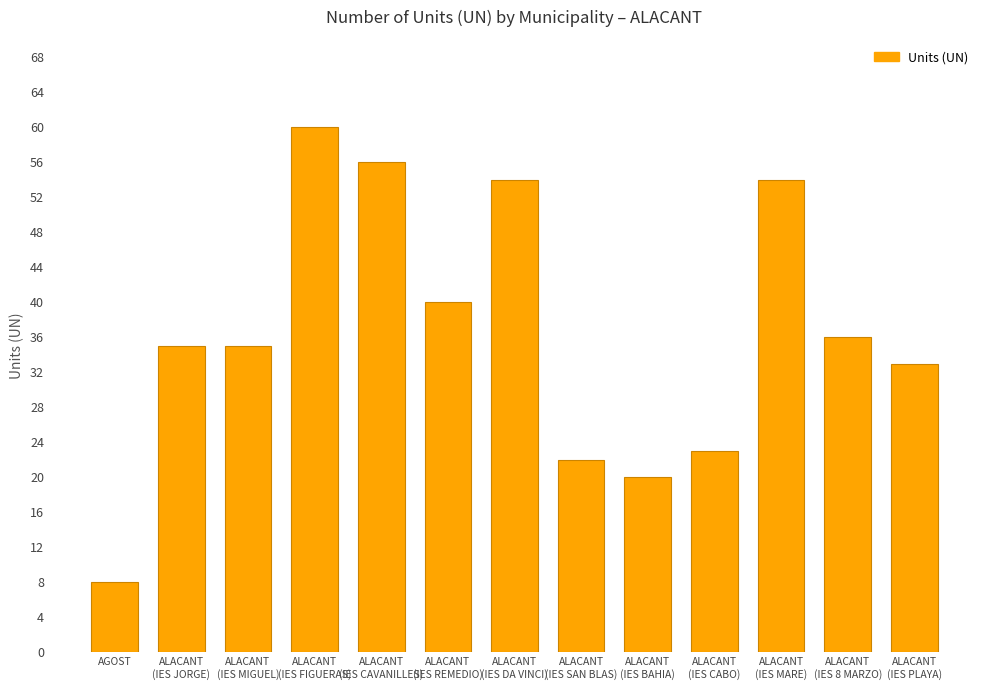

Which has a higher value, ALACANT
(IES FIGUERAS) or ALACANT
(IES DA VINCI)?

ALACANT
(IES FIGUERAS)